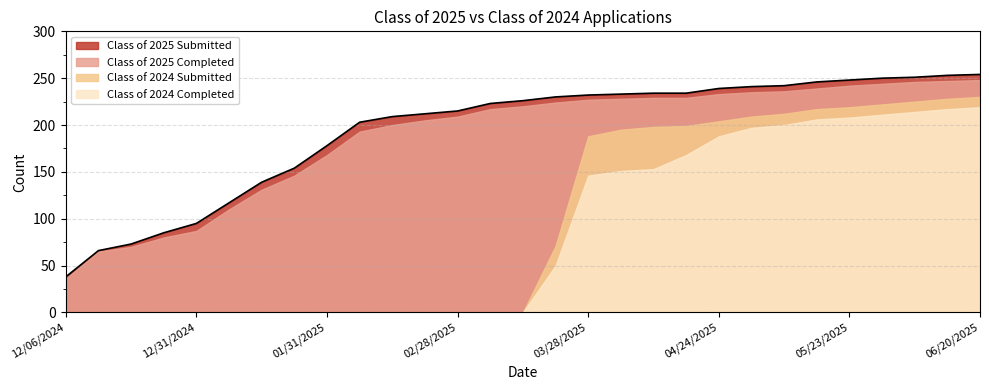

Between 03/07/2025 and 04/11/2025, which is larger?

04/11/2025